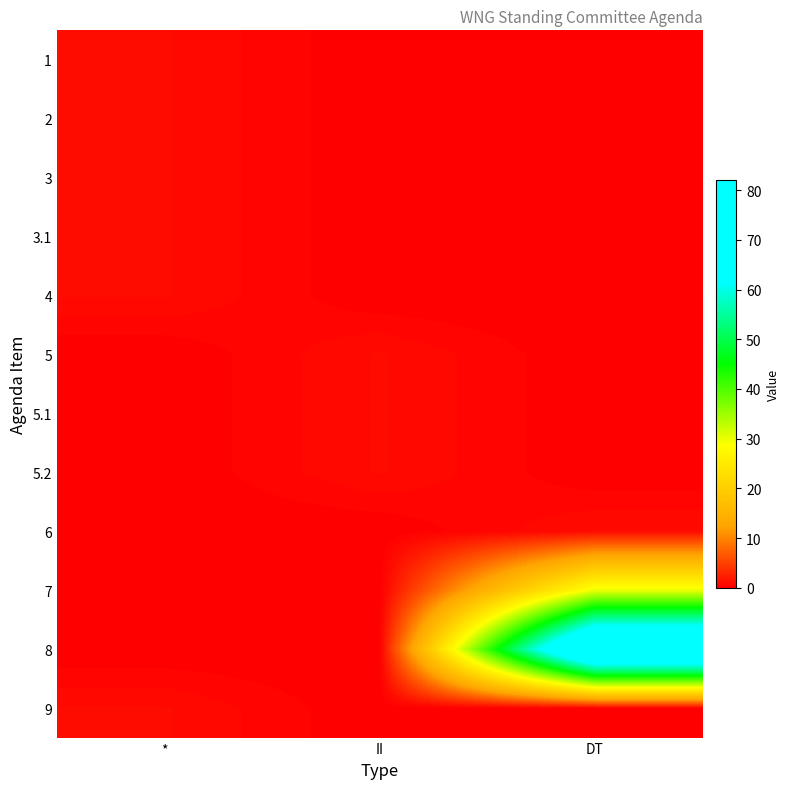

Reading left to right, extract all data points from this chart.

1: *=1	II=0	DT=0
2: *=1	II=0	DT=0
3: *=1	II=0	DT=0
3.1: *=1	II=0	DT=0
4: *=1	II=0	DT=0
5: *=0	II=1	DT=0
5.1: *=0	II=1	DT=0
5.2: *=0	II=1	DT=0
6: *=0	II=0	DT=1
7: *=0	II=0	DT=30
8: *=0	II=0	DT=82
9: *=1	II=0	DT=0